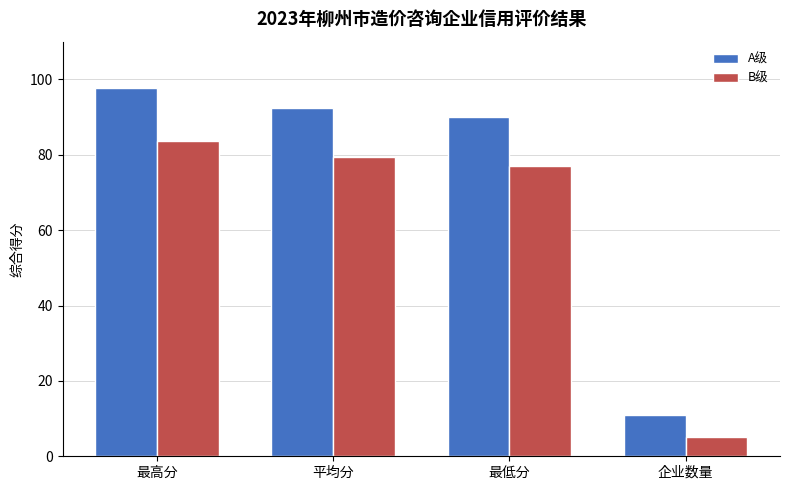

Is the value of A级 at 最低分 greater than the value of B级 at 最高分?

Yes